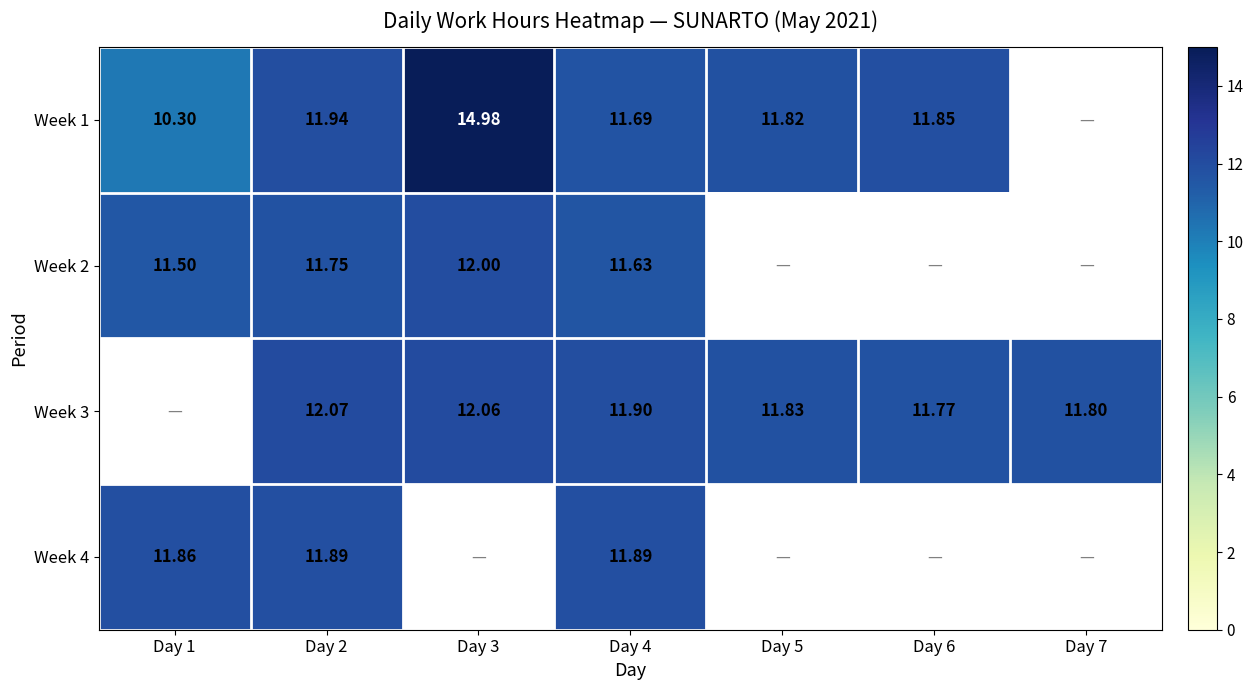

What is the greatest value displayed?

15.0